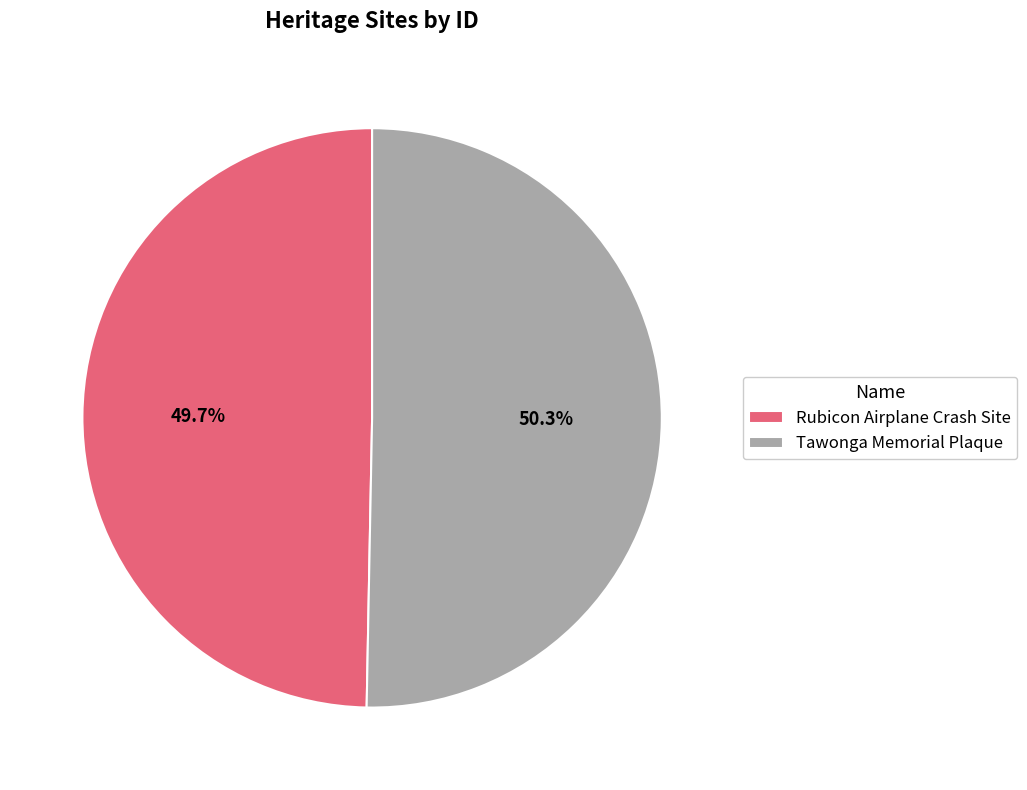

What is the largest slice in the pie chart?

Tawonga Memorial Plaque